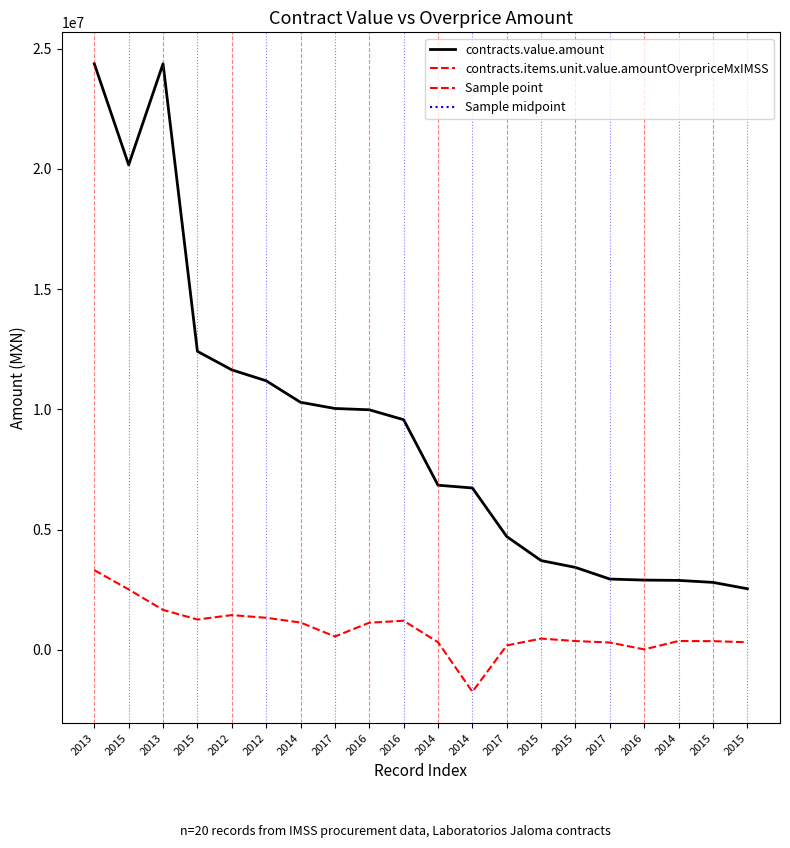

Rank the series by their maximum value, from highest to lowest.

contracts.value.amount, contracts.items.unit.value.amountOverpriceMxIMSS